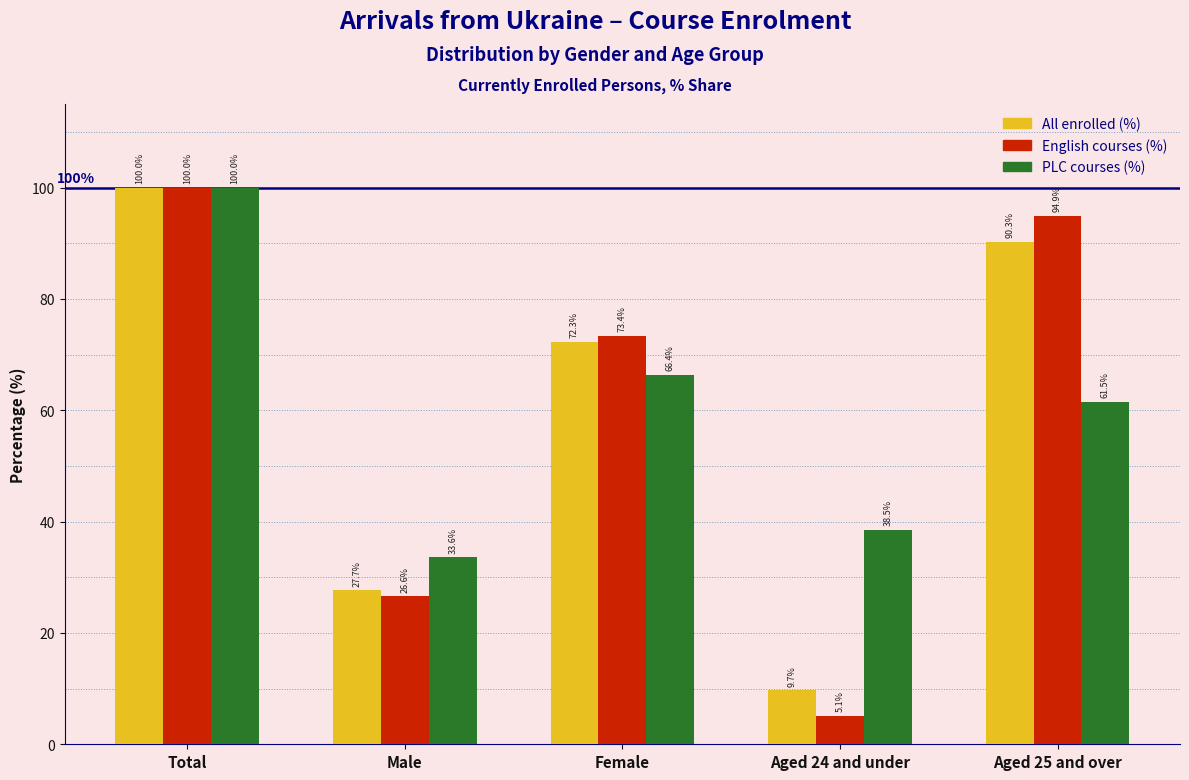

Reading left to right, extract all data points from this chart.

All enrolled (%): 100.0	27.7	72.3	9.7	90.3
English courses (%): 100.0	26.6	73.4	5.1	94.9
PLC courses (%): 100.0	33.6	66.4	38.5	61.5